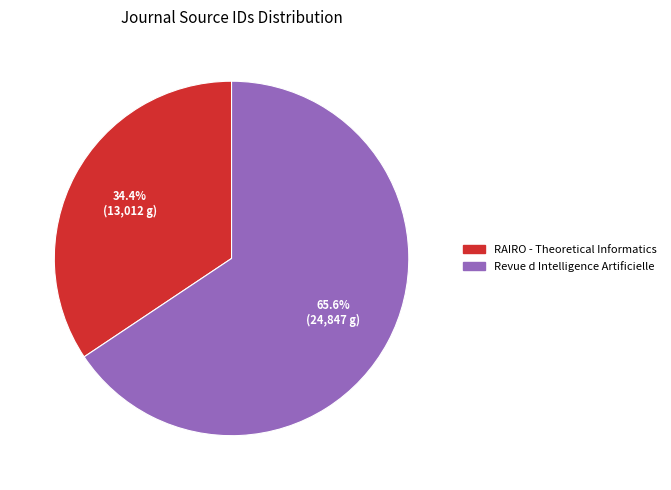

Which has a higher value, RAIRO - Theoretical Informatics or Revue d Intelligence Artificielle?

Revue d Intelligence Artificielle